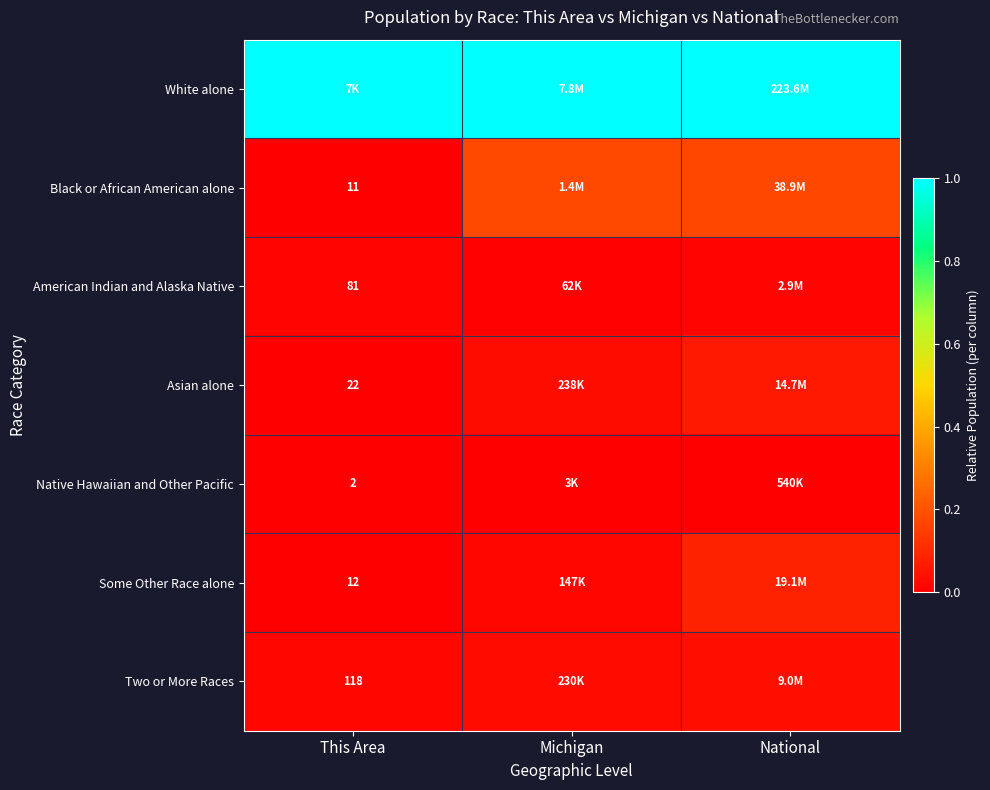

List the series in order of their peak value, highest first.

White alone, Black or African American alone, Some Other Race alone, Asian alone, Two or More Races, American Indian and Alaska Native, Native Hawaiian and Other Pacific